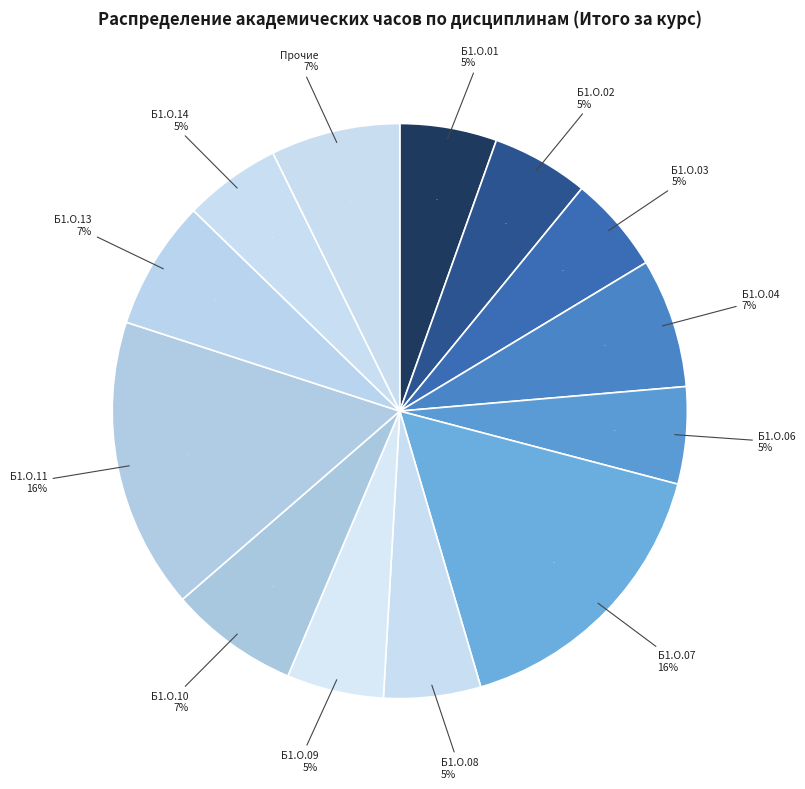

To the nearest percent, what is the difference between the Б1.О.11 and Б1.О.06 slice percentages?

11%